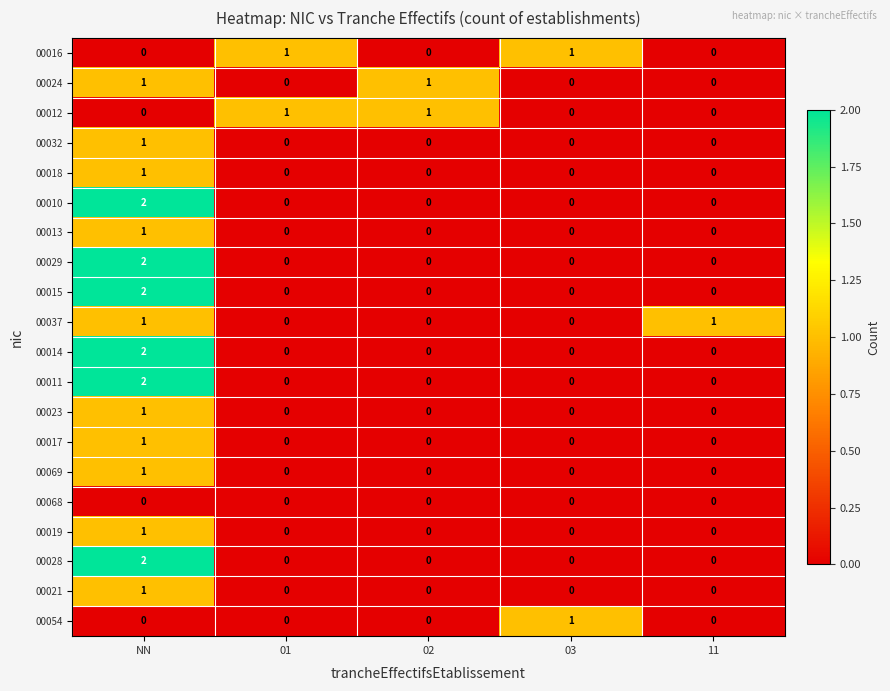

The 00024 series shows -1 at 11. True or false?

False